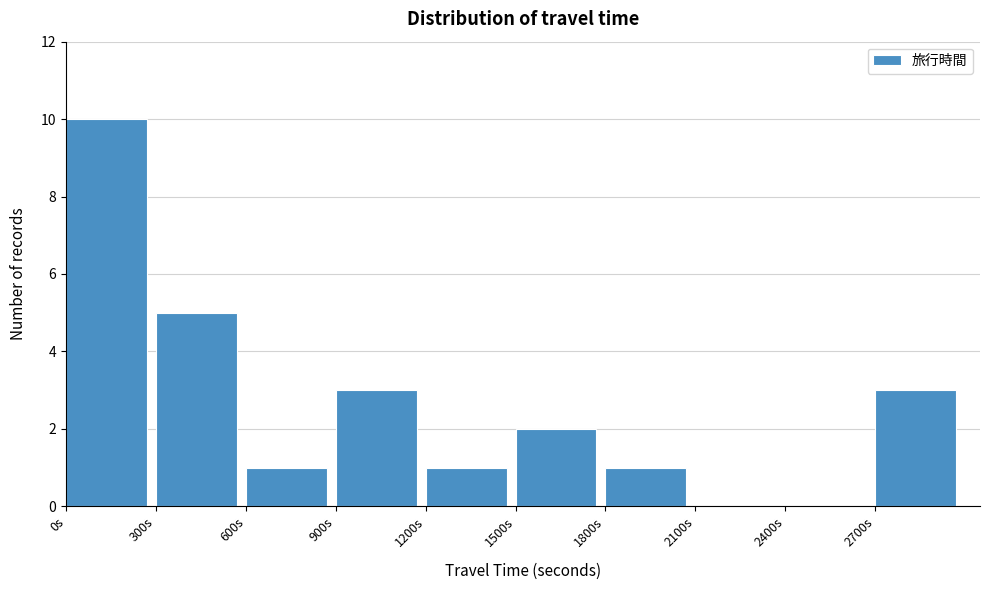

Which range on the x-axis has the tallest bar?

0 to 300